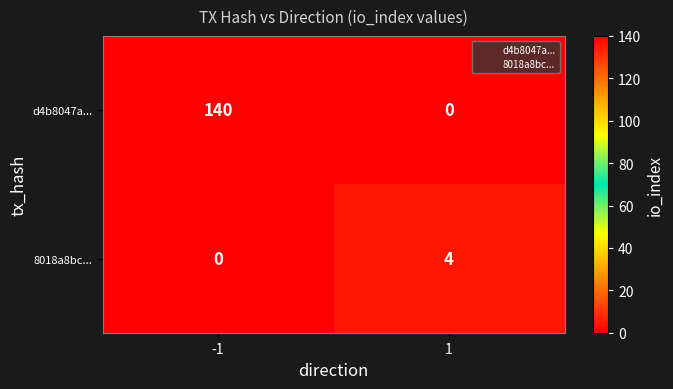

List the series in order of their overall mean, lowest first.

8018a8bc..., d4b8047a...